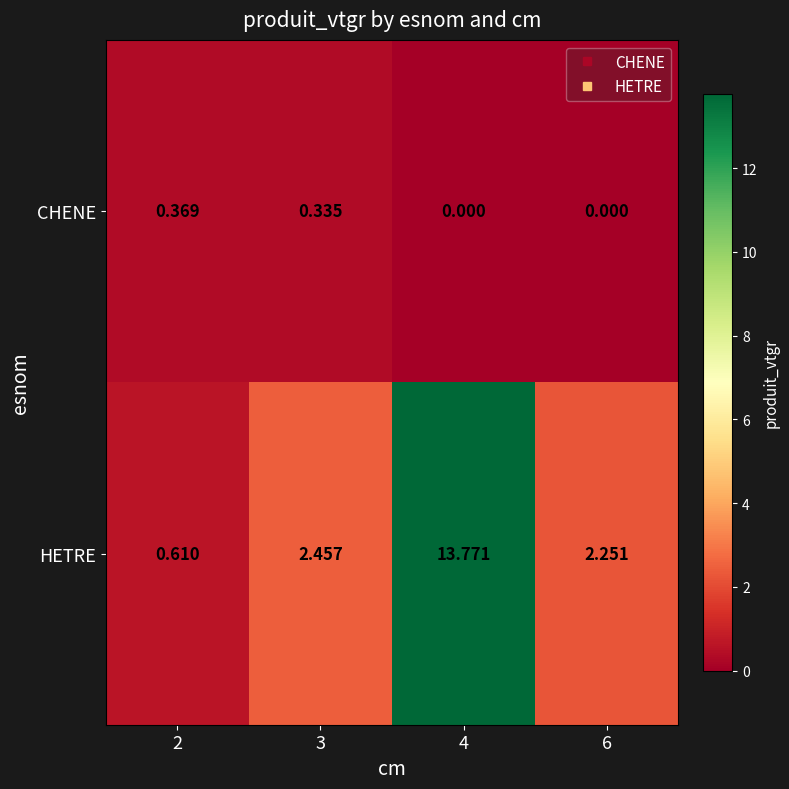

Which series has the largest total across all categories?

HETRE